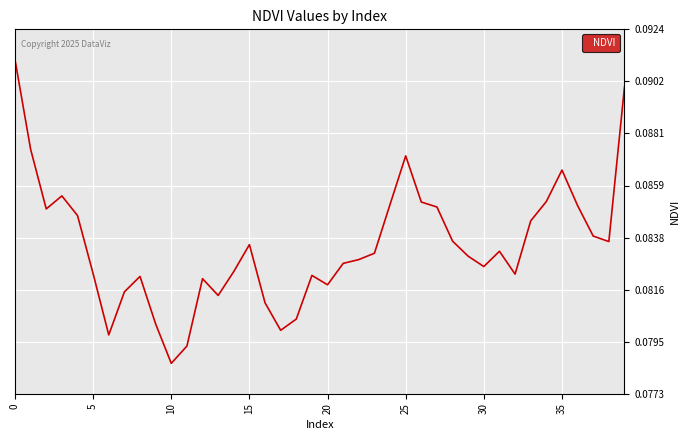

Does the chart have visible grid lines?

Yes